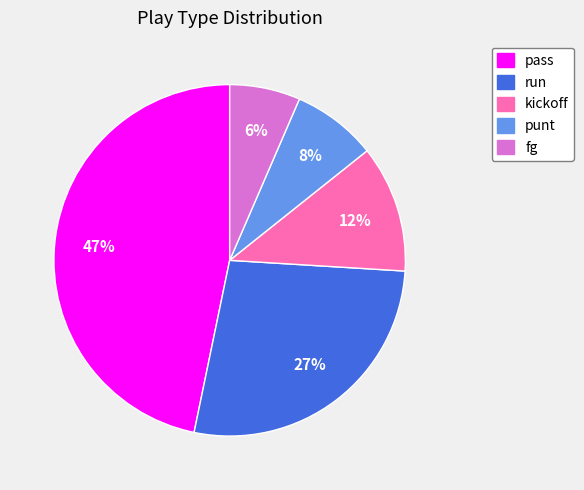

The punt slice represents 1% of the pie. True or false?

False